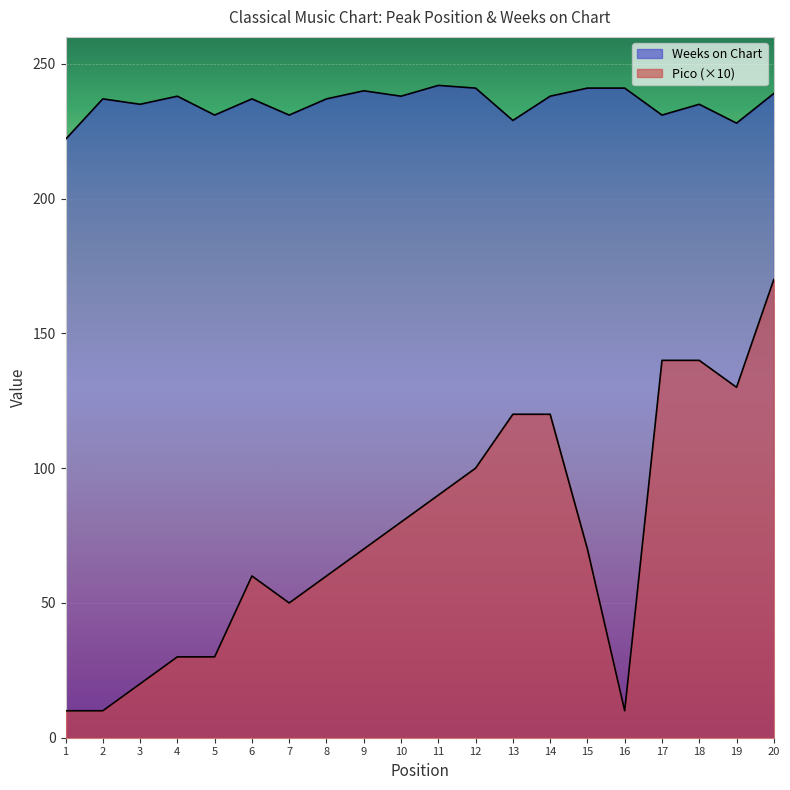

At which category is the sum across all series the highest?

20